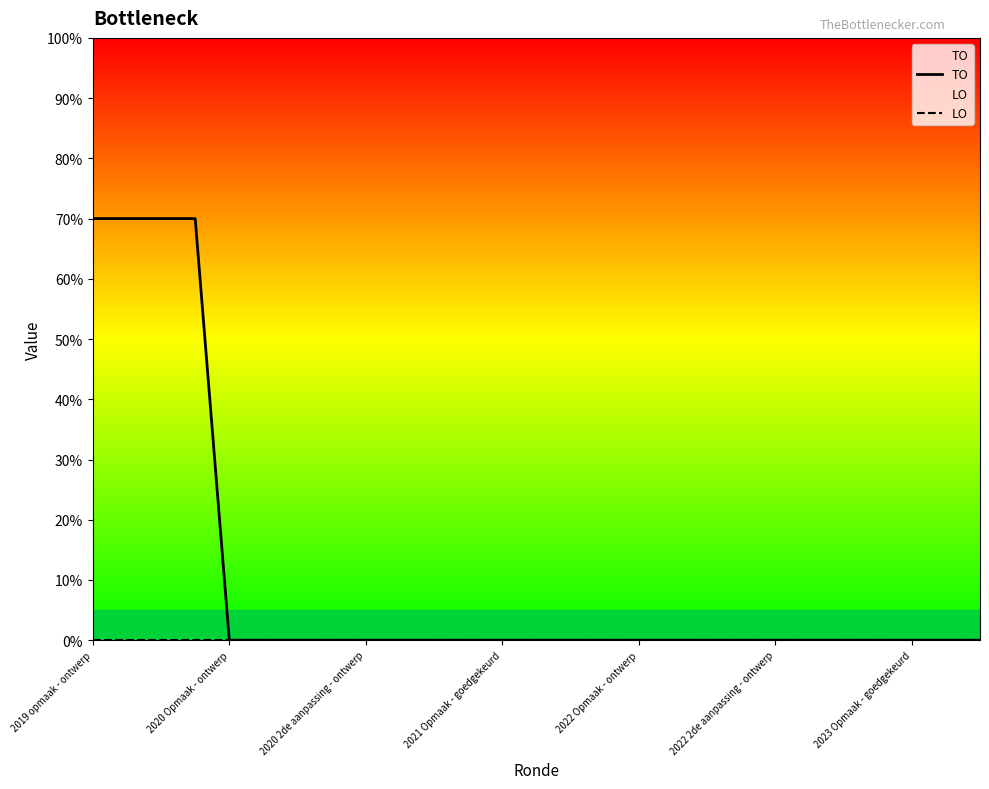

Does the chart display data point markers on the line(s)?

No